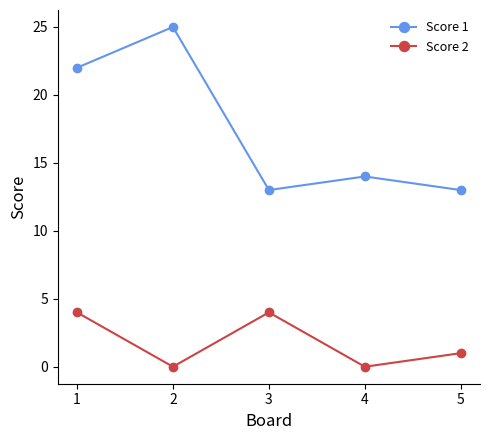

Rank the series at 5 from lowest to highest value.

Score 2, Score 1